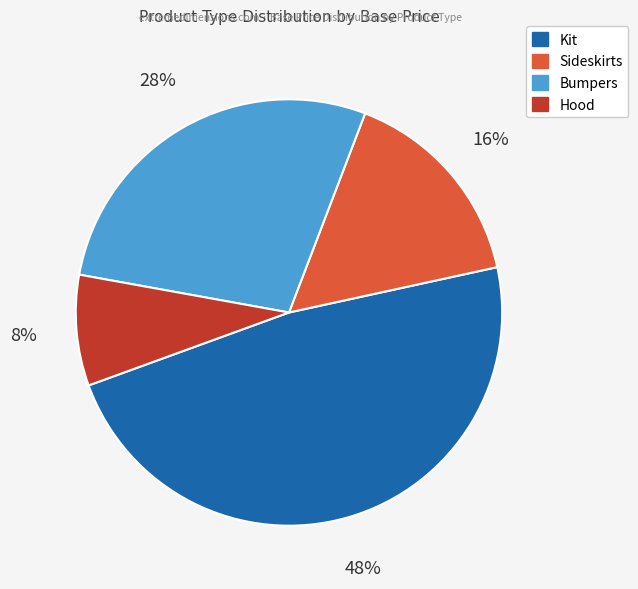

Is there any slice that represents more than half of the pie?

No